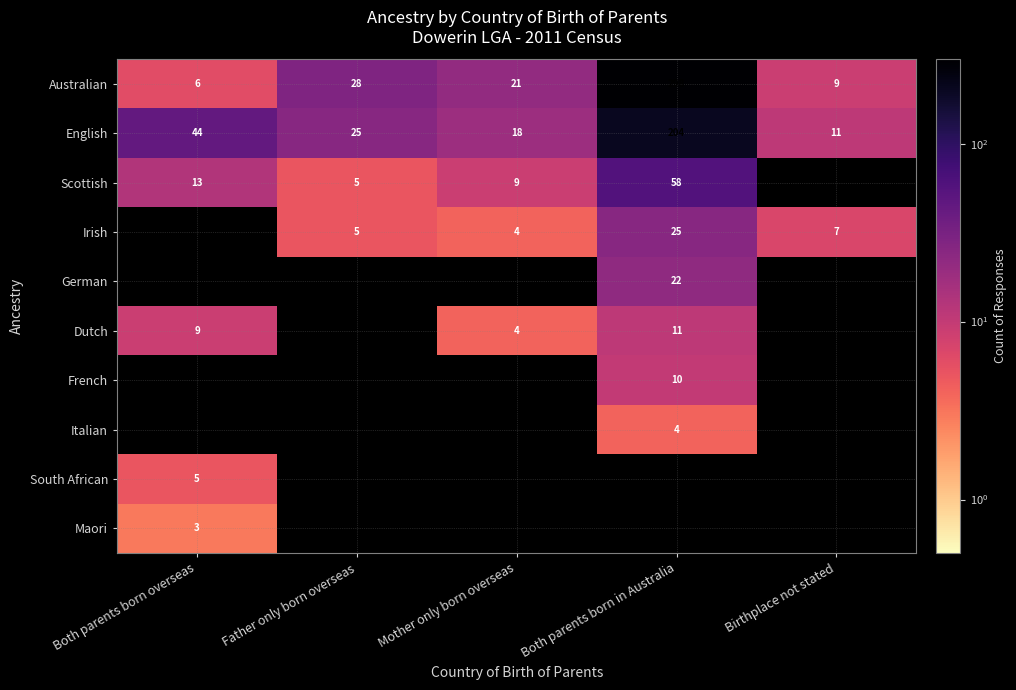

What is the maximum value for Australian?

298